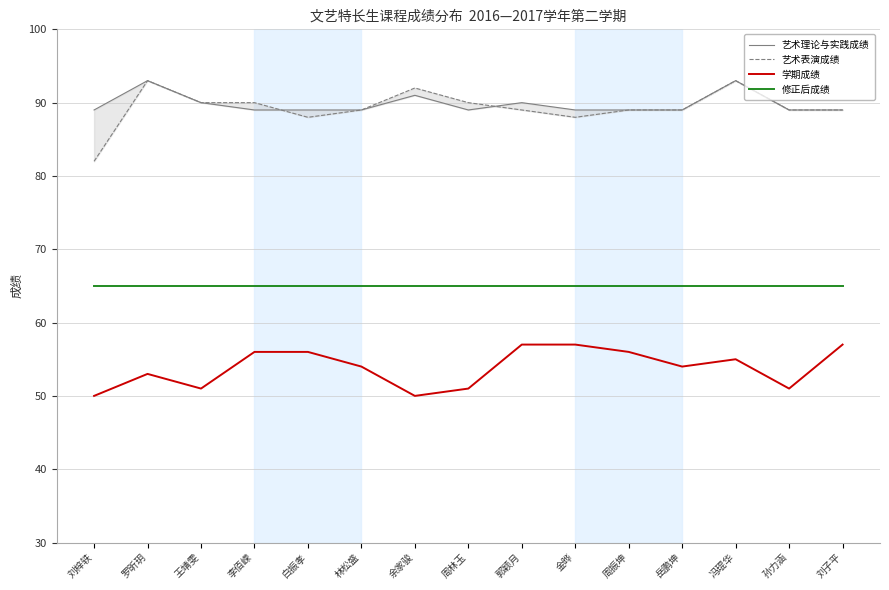

What are all the series names shown in the legend?

艺术理论与实践成绩, 艺术表演成绩, 学期成绩, 修正后成绩